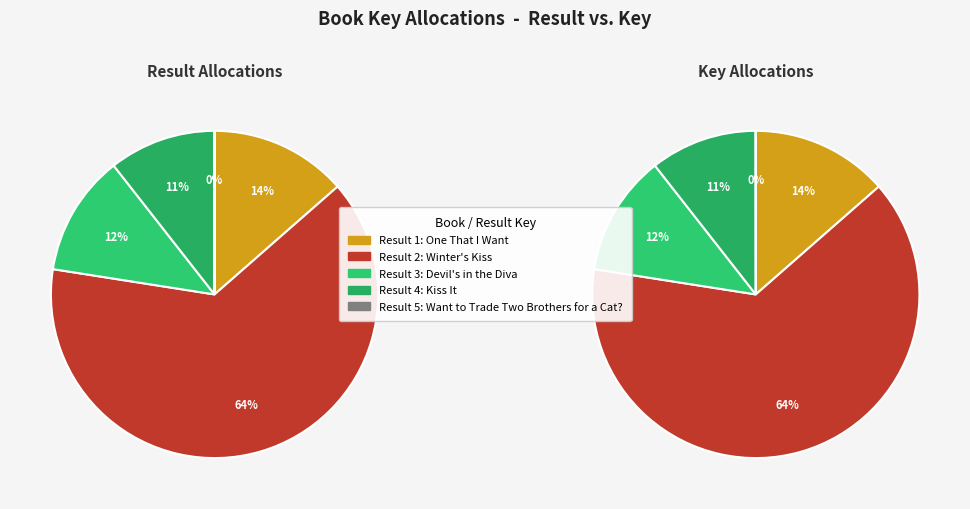

Rank the categories by value from highest to lowest.

Winter's Kiss, One That I Want, Devil's in the Diva, Kiss It, Want to Trade Two Brothers for a Cat?